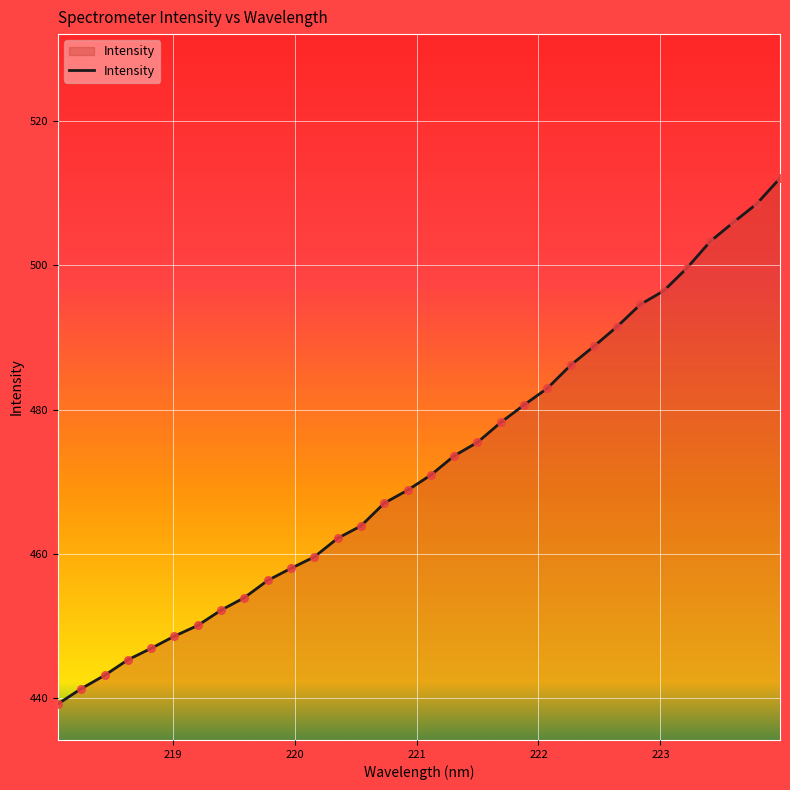

What is the maximum value shown in the chart?

512.1